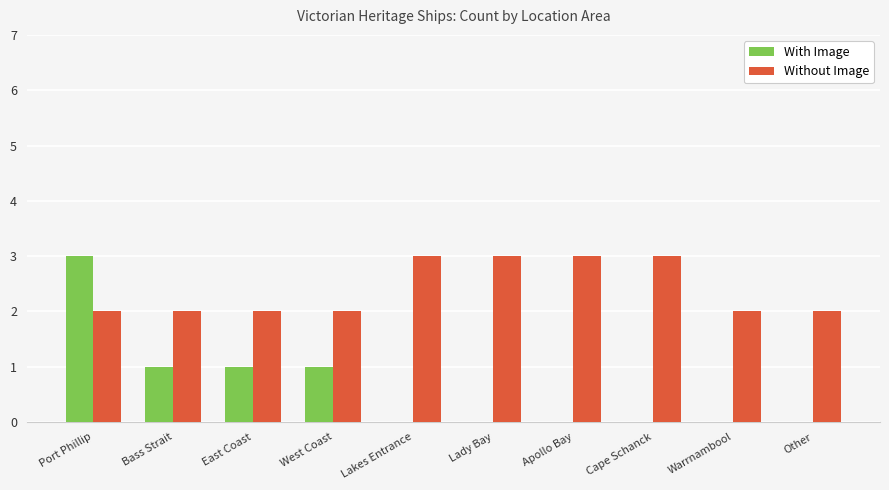

Reading left to right, list all the values displayed in this chart.

With Image: 3	1	1	1	0	0	0	0	0	0
Without Image: 2	2	2	2	3	3	3	3	2	2